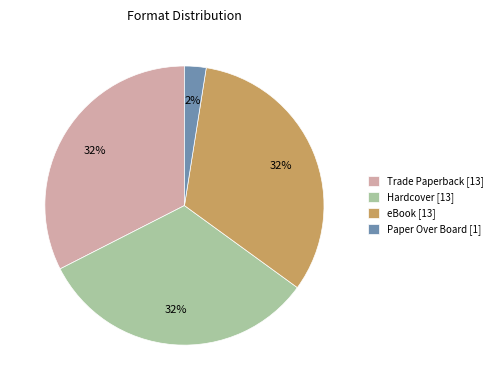

How many segments does this pie chart have?

4